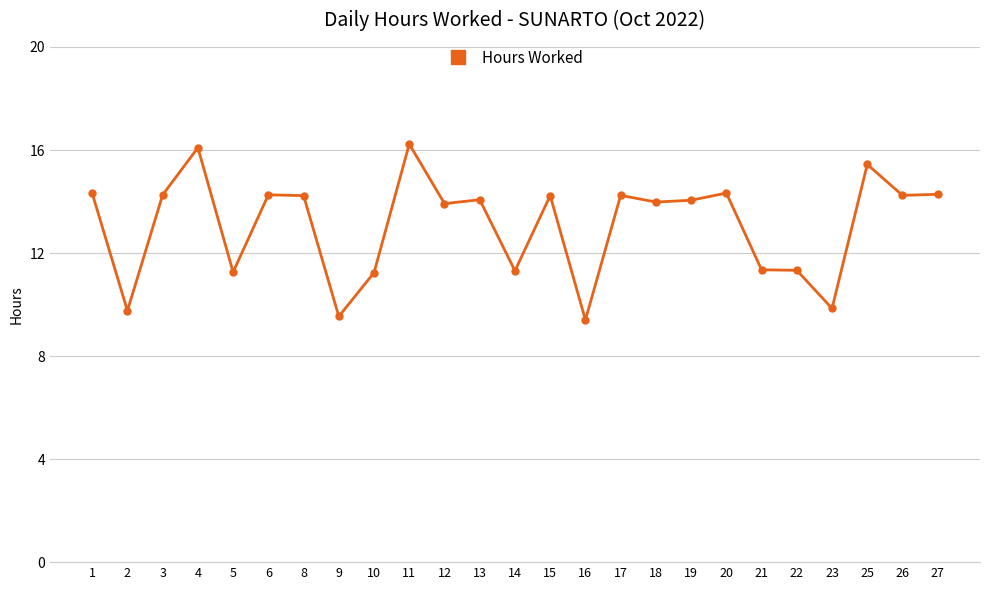

The chart shows a value of 3.7 at 19. True or false?

False